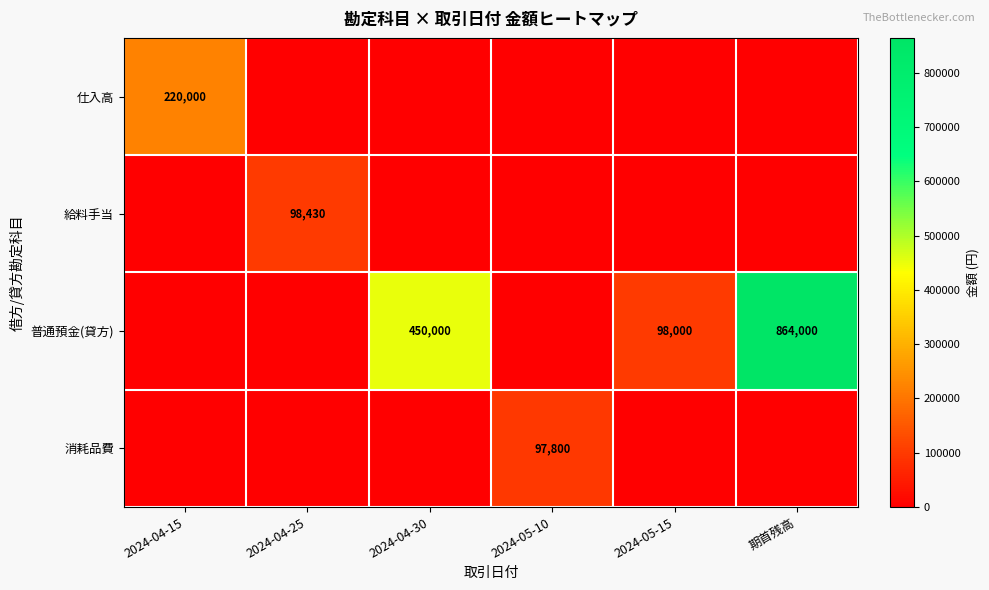

What is the difference between the maximum and minimum values in the 給料手当 series?

98430